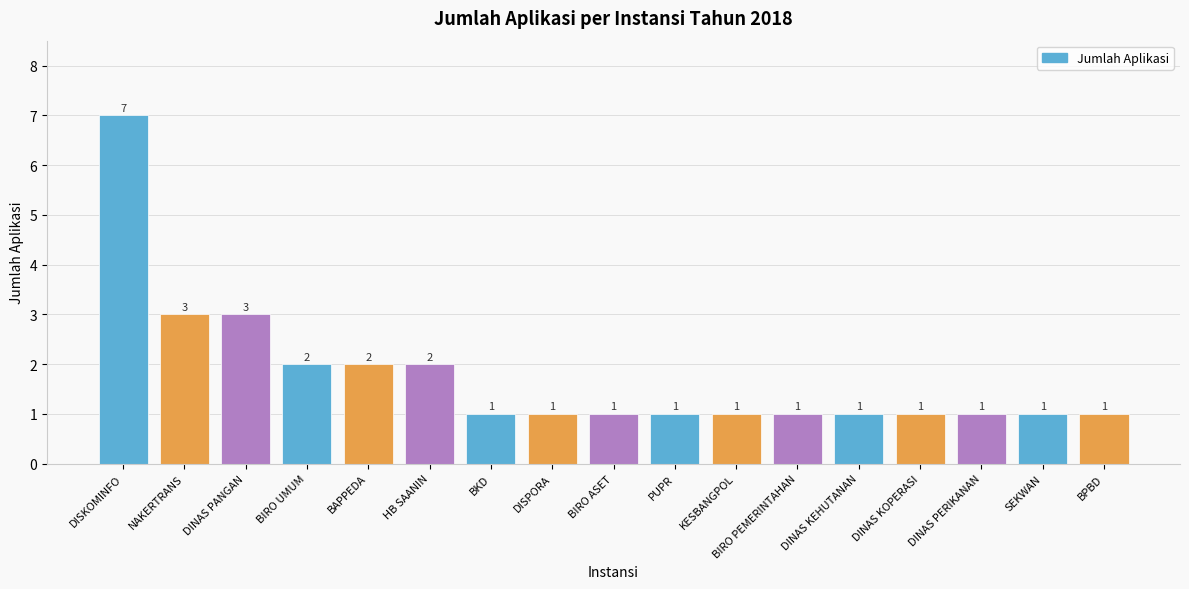

Reading left to right, what are all the values shown in this chart?

DISKOMINFO=7	NAKERTRANS=3	DINAS PANGAN=3	BIRO UMUM=2	BAPPEDA=2	HB SAANIN=2	BKD=1	DISPORA=1	BIRO ASET=1	PUPR=1	KESBANGPOL=1	BIRO PEMERINTAHAN=1	DINAS KEHUTANAN=1	DINAS KOPERASI=1	DINAS PERIKANAN=1	SEKWAN=1	BPBD=1